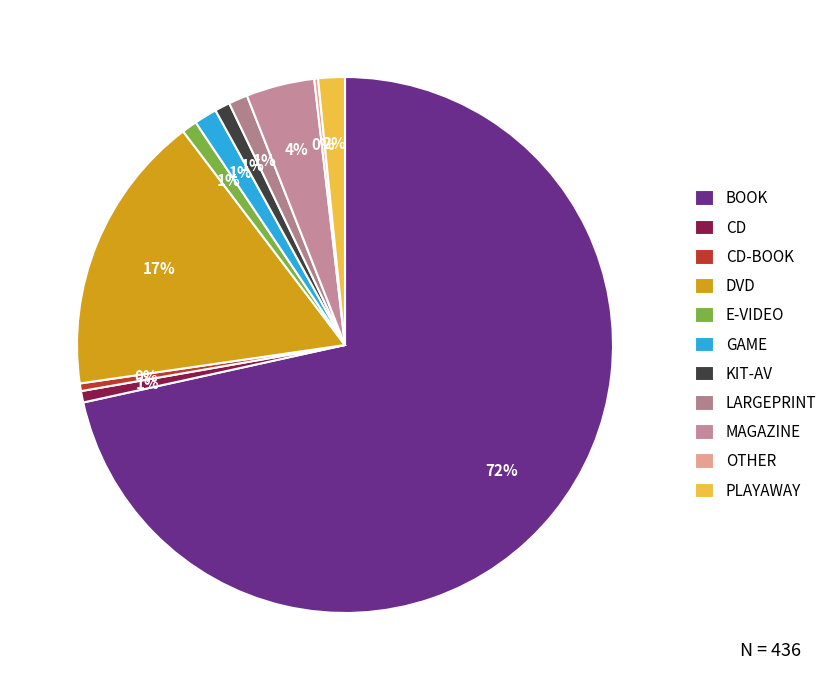

What percentage is the KIT-AV slice, to the nearest percent?

1%